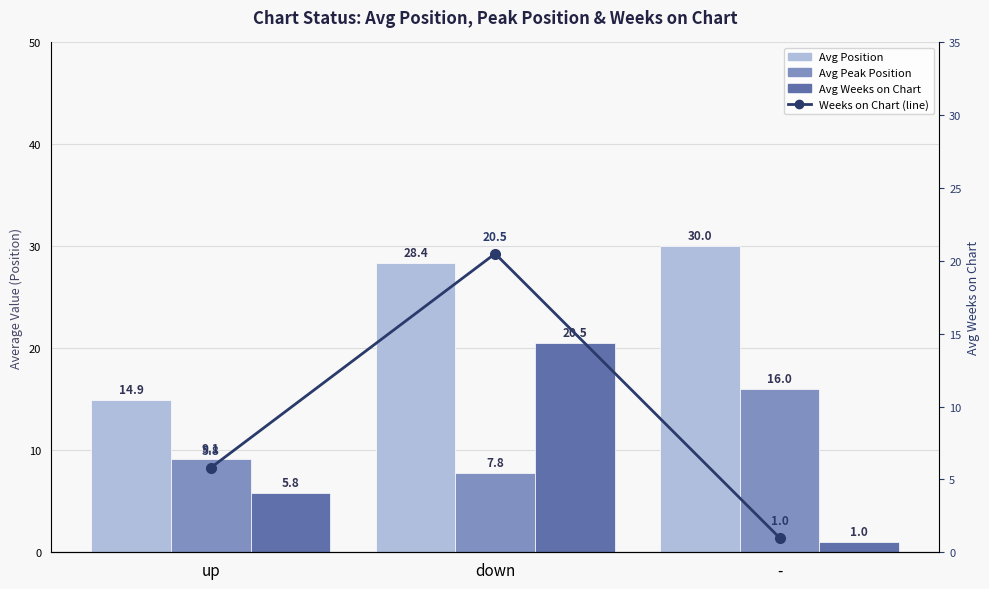

What is the total value across all series at down?

77.2